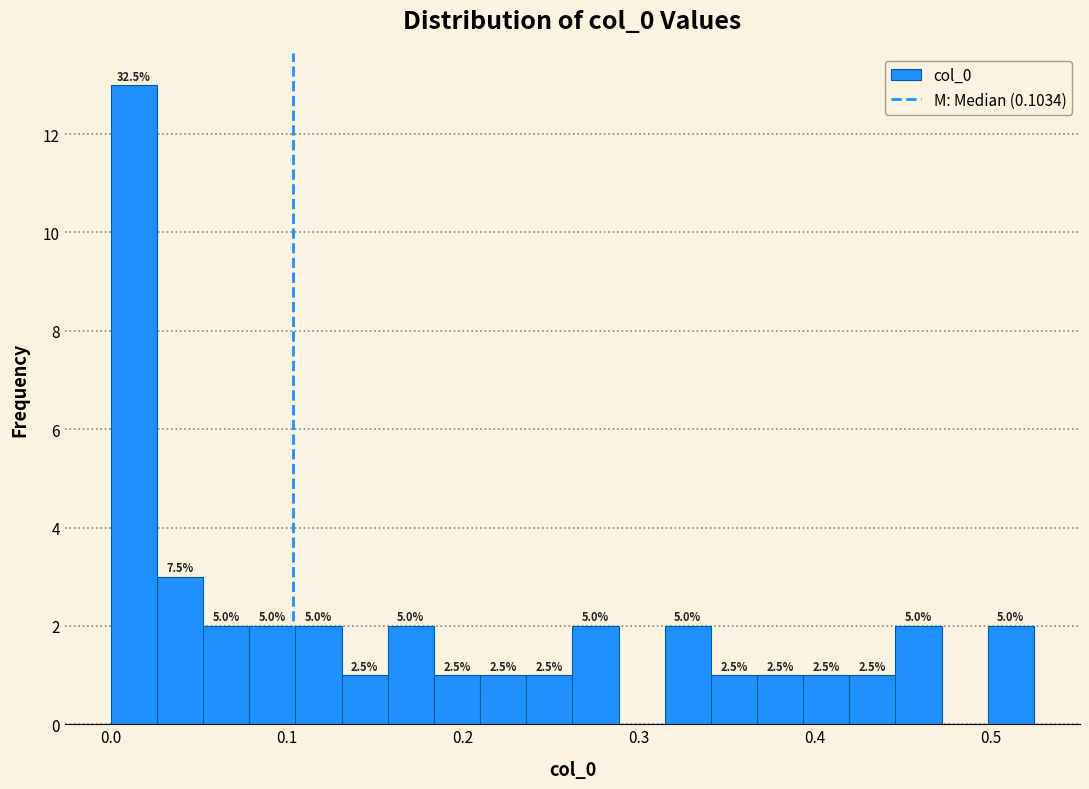

Around what value on the x-axis is the tallest bar? Give the approximate position of its centre, as read against the axis.

0.01